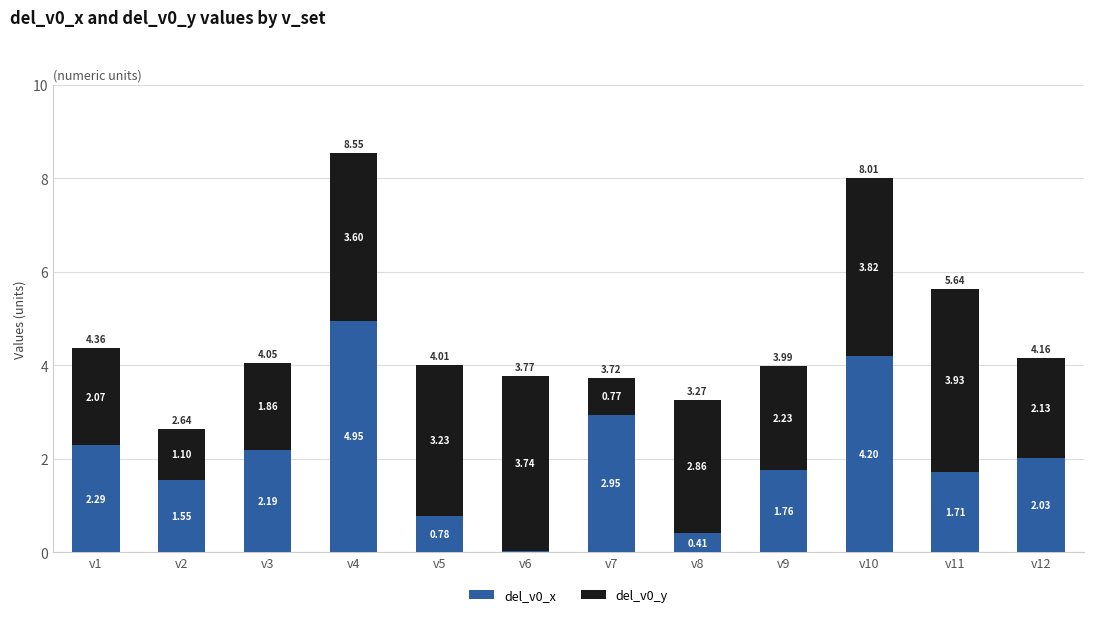

What is the sum of all del_v0_x values?

24.9